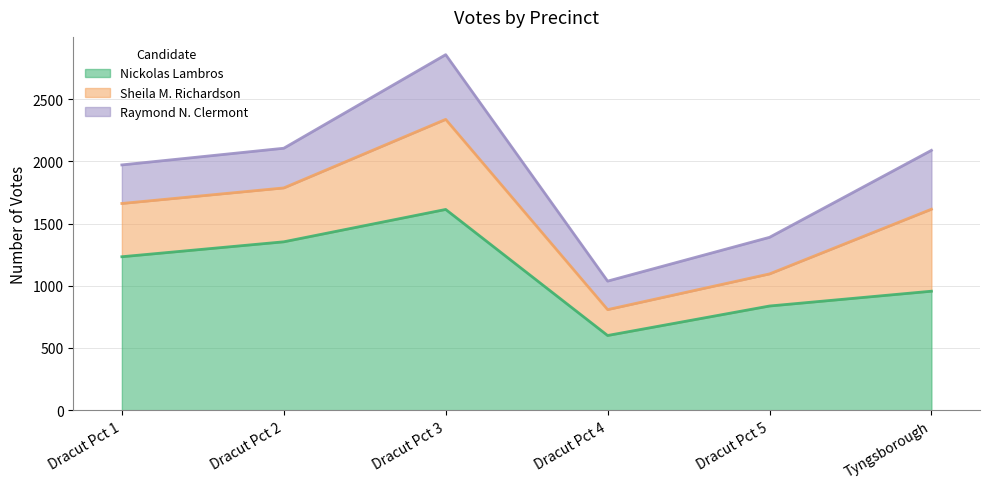

True or false: Sheila M. Richardson has a value of 258 at Dracut Pct 5.

True